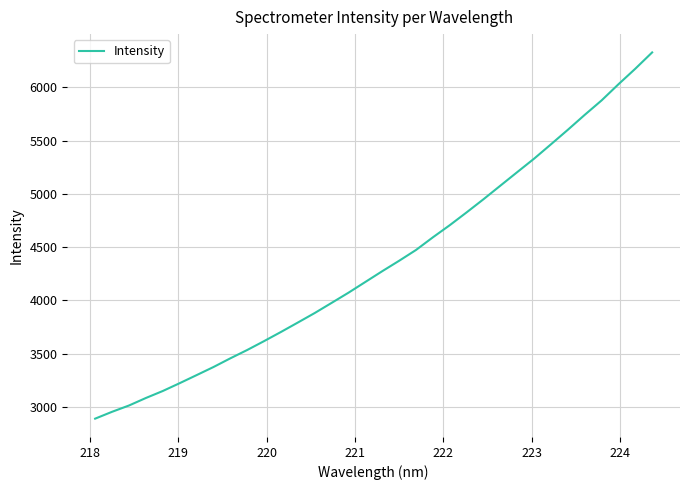

What is the maximum value shown in the chart?

6326.3